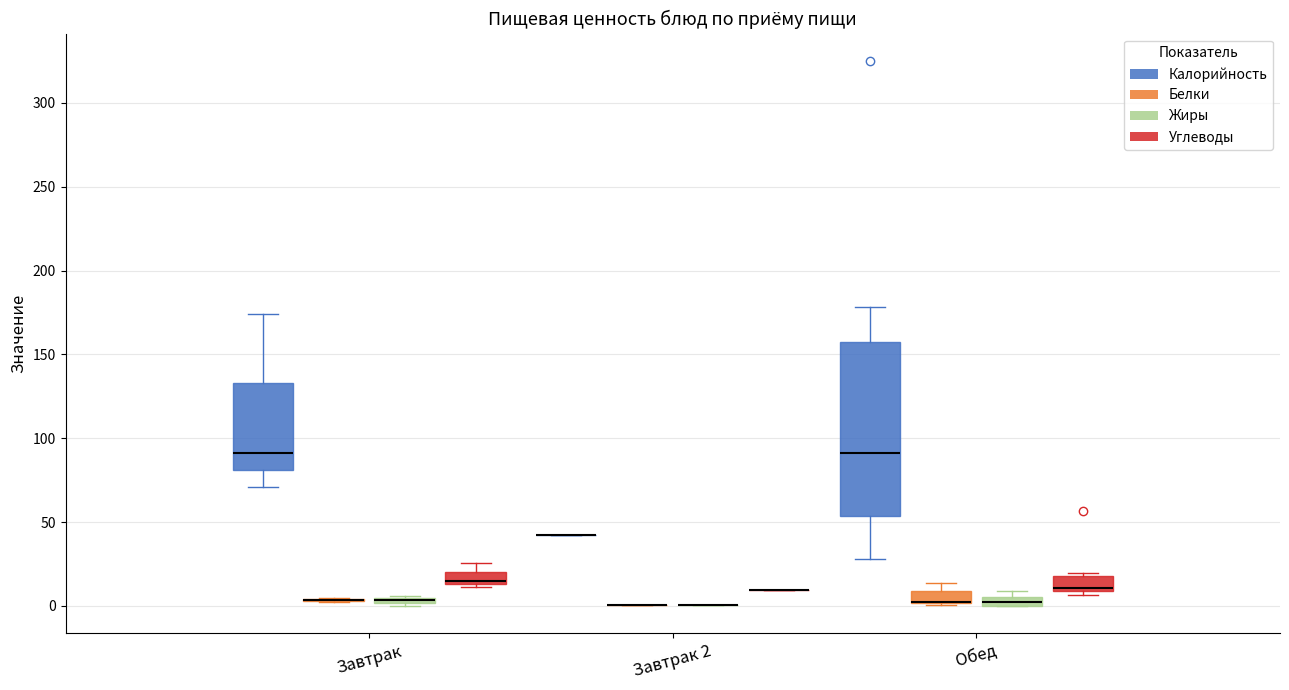

Comparing the boxes themselves (not the whiskers), which one is the tallest?

Обед (Калорийность)